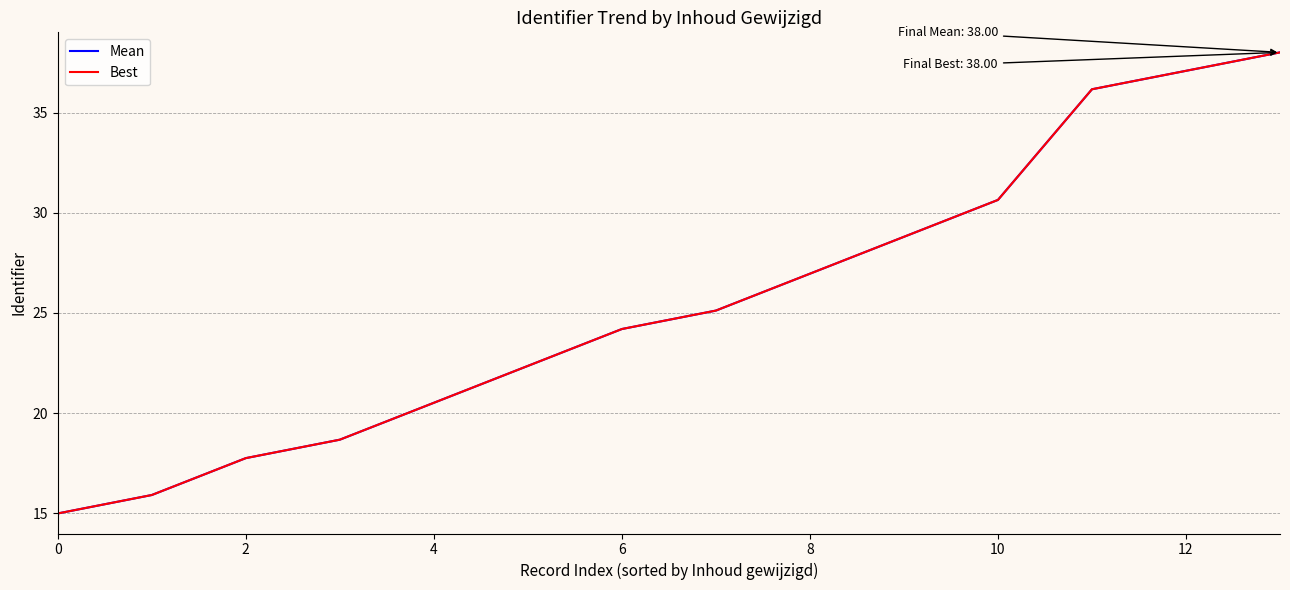

True or false: Mean and Best cross at least once.

False